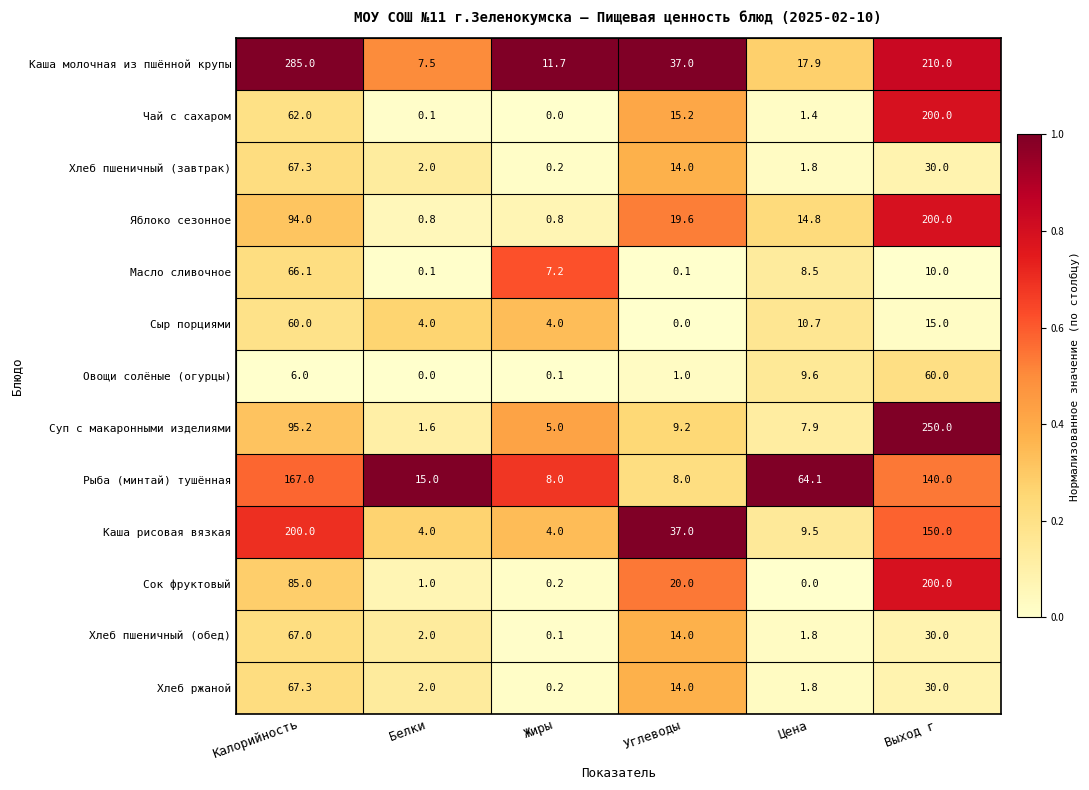

What is the sum of all Суп с макаронными изделиями values?

368.9